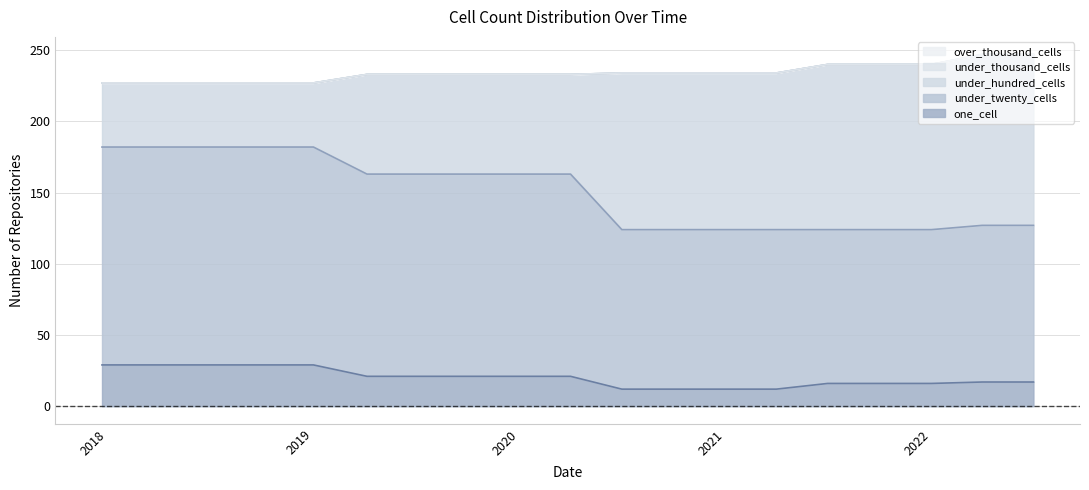

Count the number of categories in the chart.

19